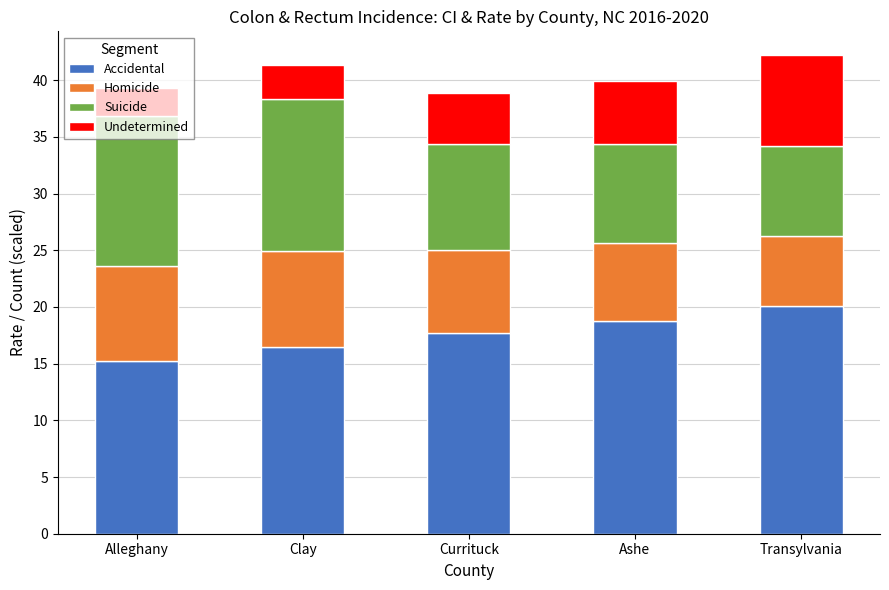

What is the highest value of the Accidental series?

20.1